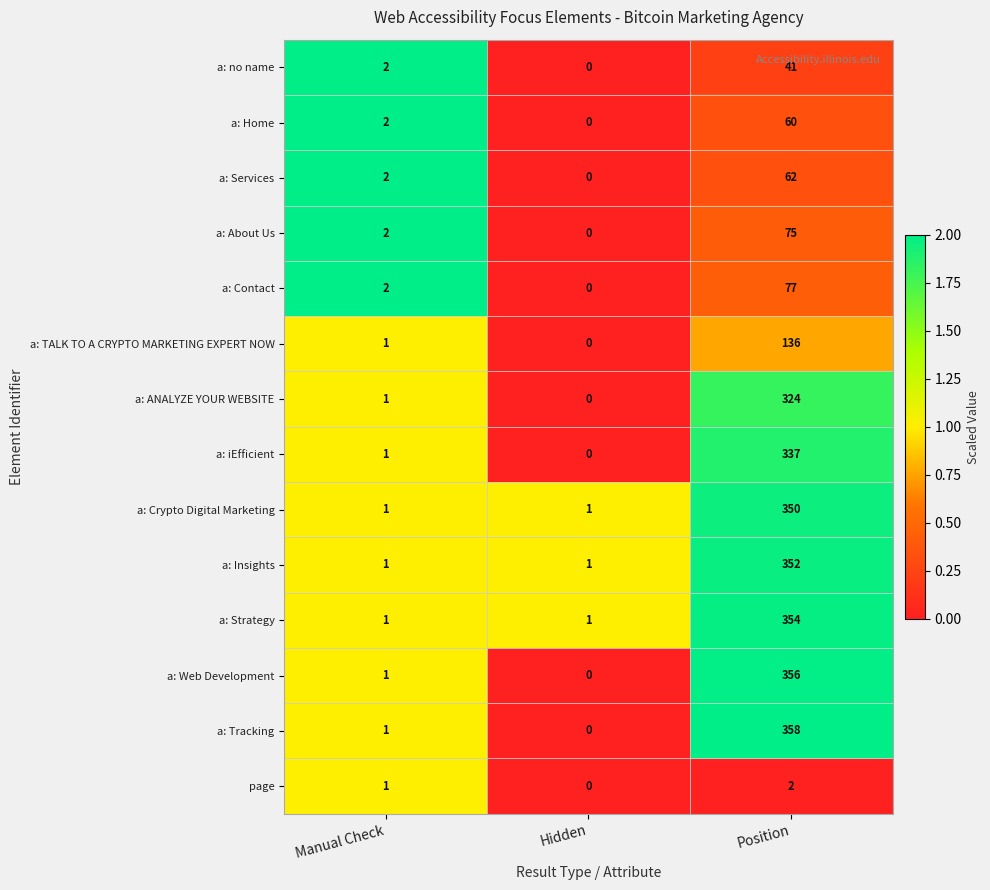

At which label does a: Web Development reach its peak?

Position